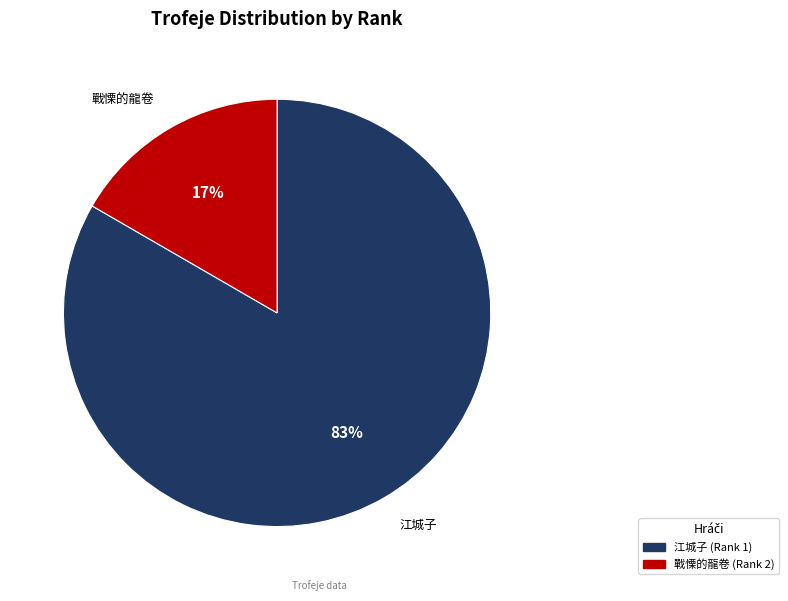

Is there a majority slice in this chart?

Yes